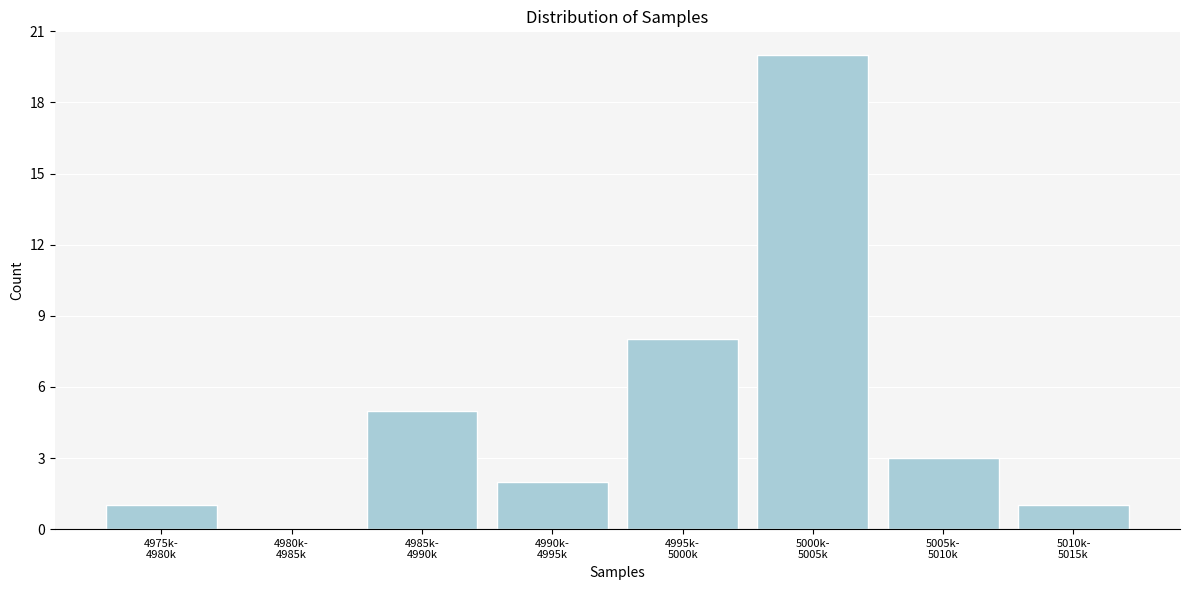

What is the sum of all values?

40